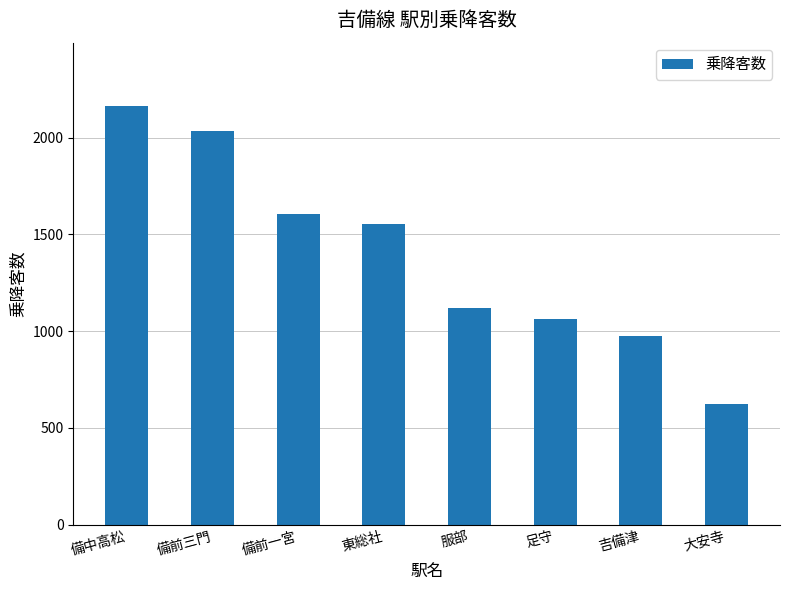

Reading left to right, what are all the values shown in this chart?

備中高松=2166	備前三門=2032	備前一宮=1604	東総社=1552	服部=1118	足守=1062	吉備津=974	大安寺=624